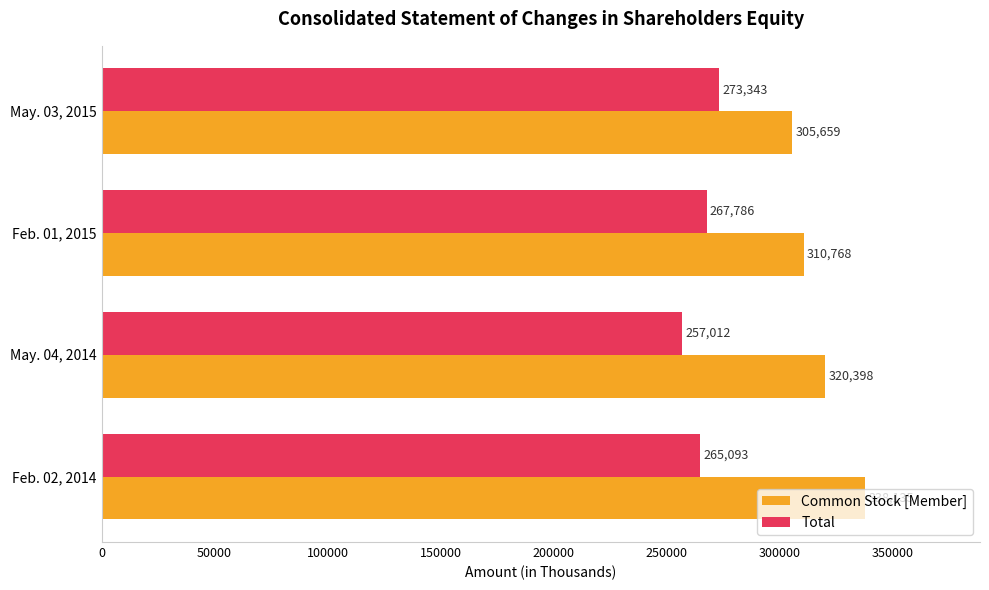

Rank the series by their maximum value, from lowest to highest.

Total, Common Stock [Member]